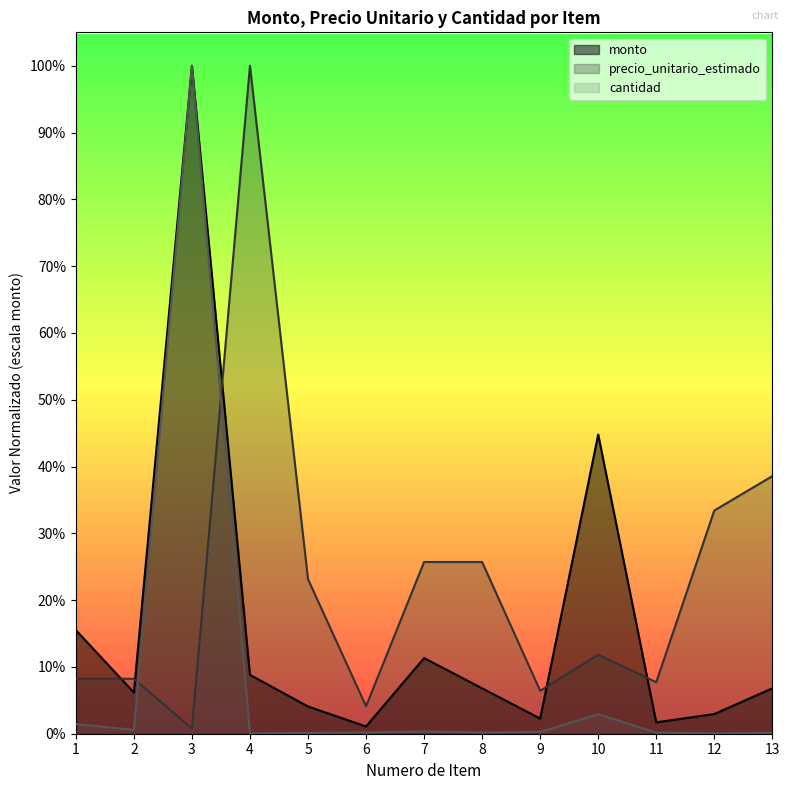

Rank the series by their maximum value, from highest to lowest.

monto, precio_unitario_estimado, cantidad